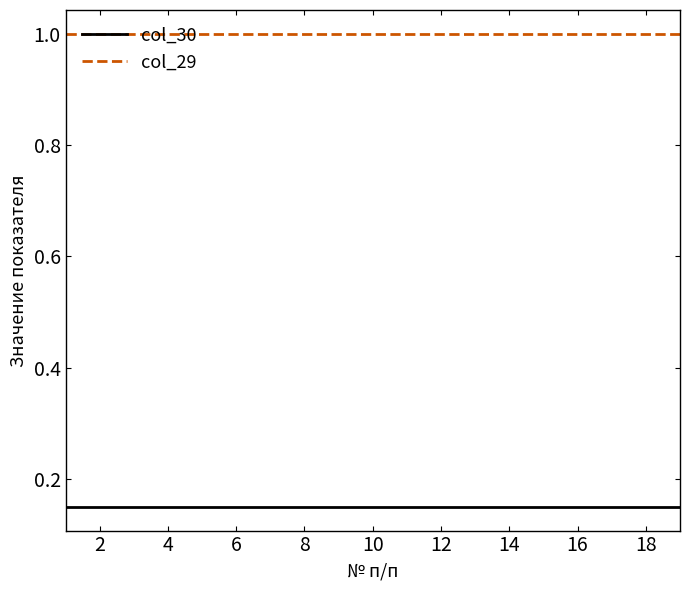

What is the sum of all col_29 values?

19.0